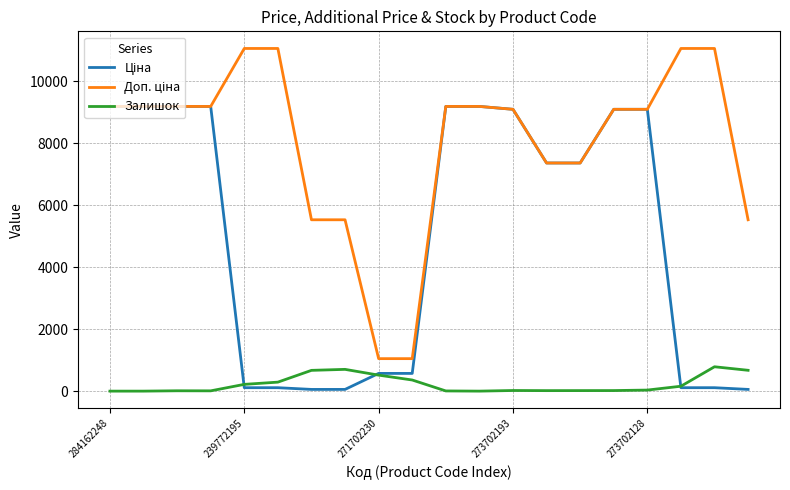

What is the maximum value for Залишок?

786.0